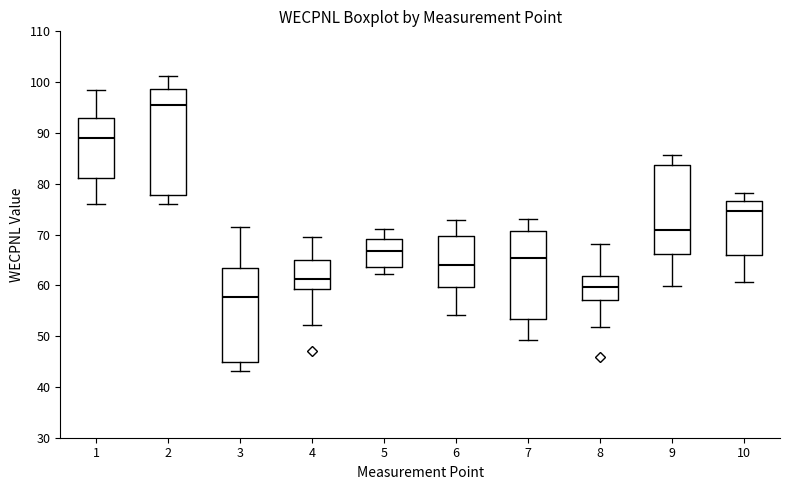

Reading left to right, read every box against the y-axis: the position of its median line, the range the box covers, and the ends of its whiskers. The values are not printed on the chart, so give them approximately, as read against the axis.

1: median 89, box 81 to 93, whiskers 76 to 99
2: median 96, box 78 to 99, whiskers 76 to 101
3: median 58, box 45 to 63, whiskers 43 to 72
4: median 61, box 59 to 65, whiskers 52 to 70
5: median 67, box 64 to 69, whiskers 62 to 71
6: median 64, box 60 to 70, whiskers 54 to 73
7: median 65, box 53 to 71, whiskers 49 to 73
8: median 60, box 57 to 62, whiskers 52 to 68
9: median 71, box 66 to 84, whiskers 60 to 86
10: median 75, box 66 to 77, whiskers 61 to 78